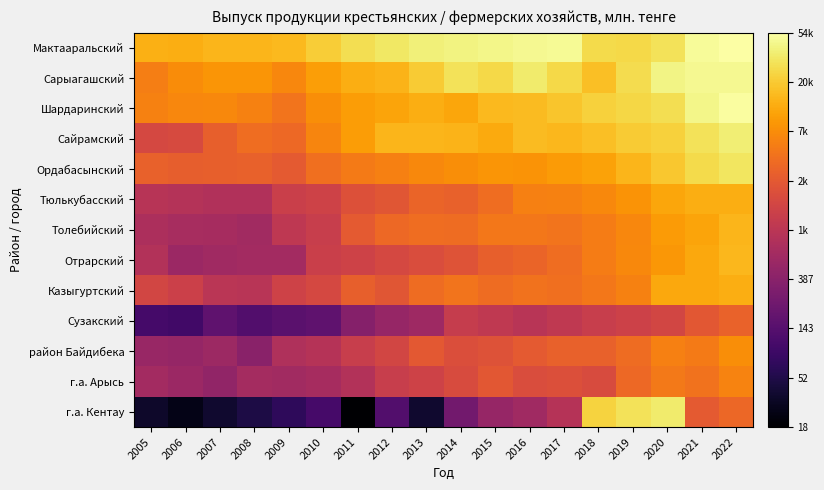

Which series has the largest range (max minus min)?

г.а. Кентау